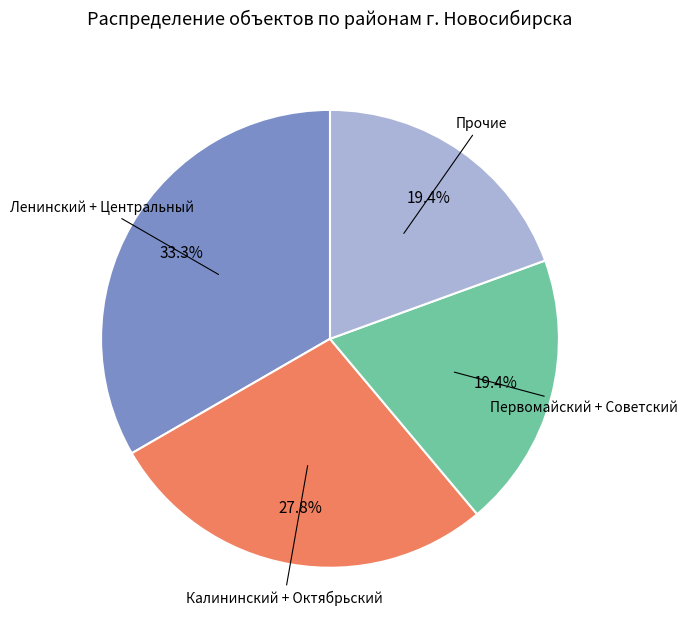

Is there a majority slice in this chart?

No